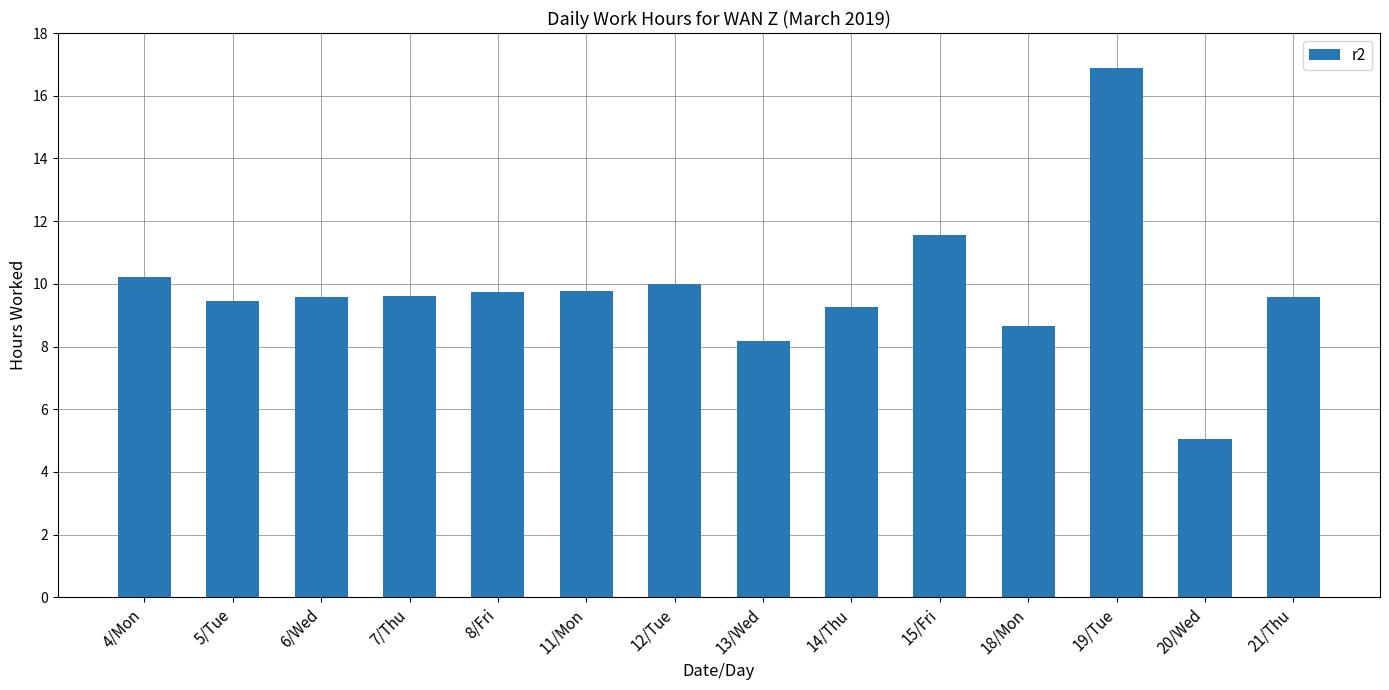

What is the greatest value displayed?

16.9